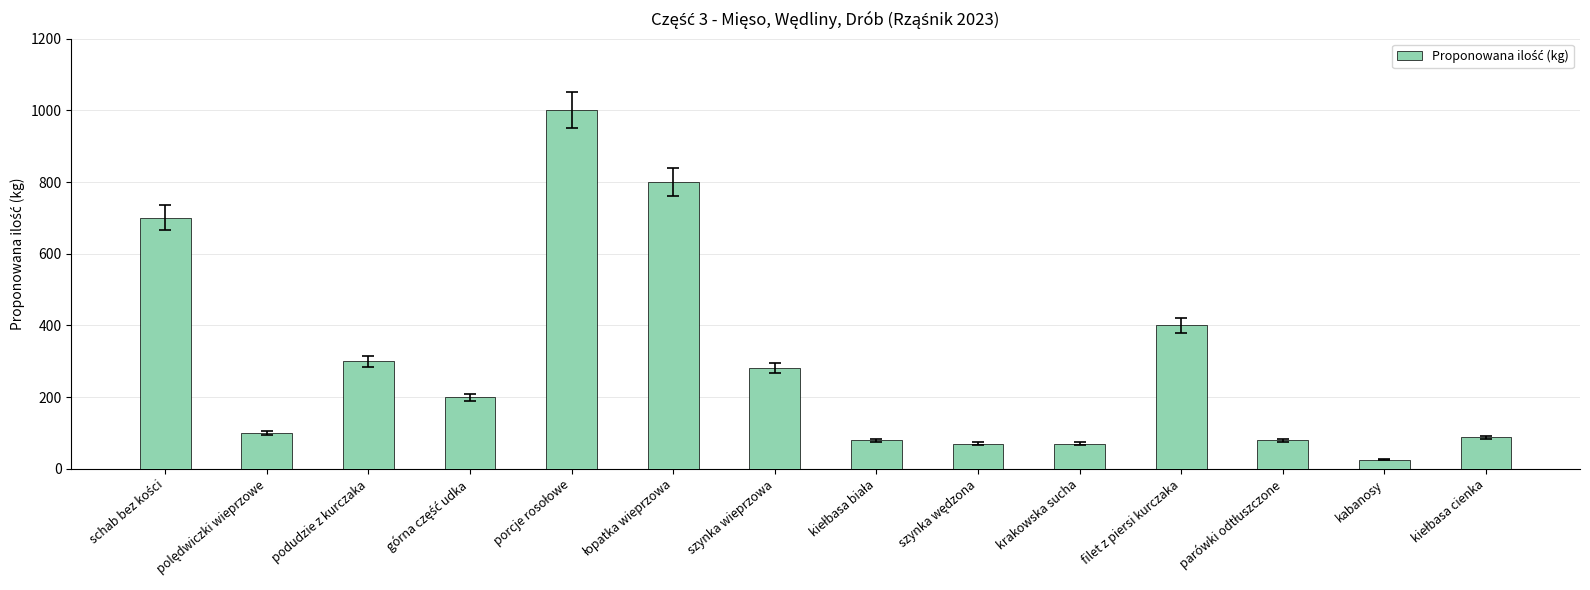

What is the difference between the values at filet z piersi kurczaka and krakowska sucha?

330